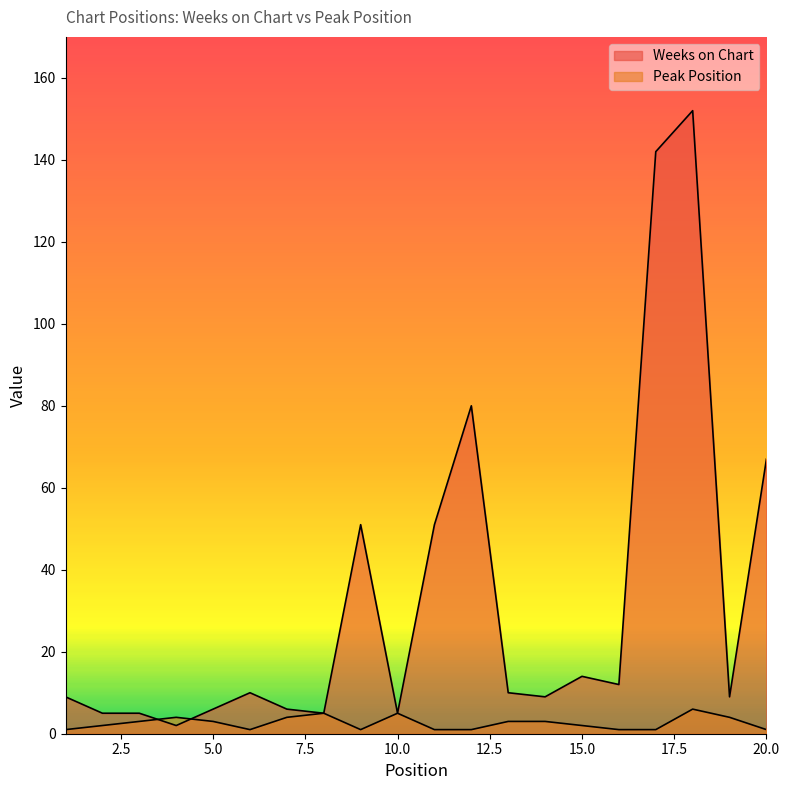

Which series has the widest spread of values?

Weeks on Chart